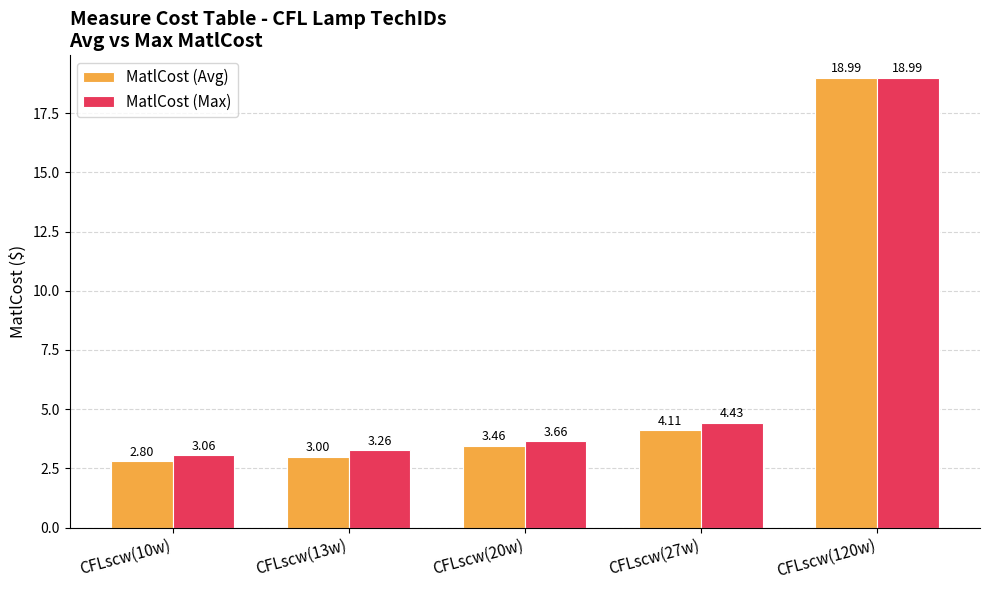

Rank the categories by MatlCost (Avg) value from lowest to highest.

CFLscw(10w), CFLscw(13w), CFLscw(20w), CFLscw(27w), CFLscw(120w)